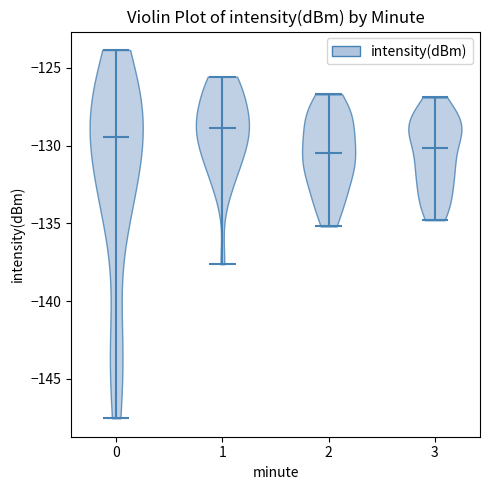

Which violin has the highest median line?

1